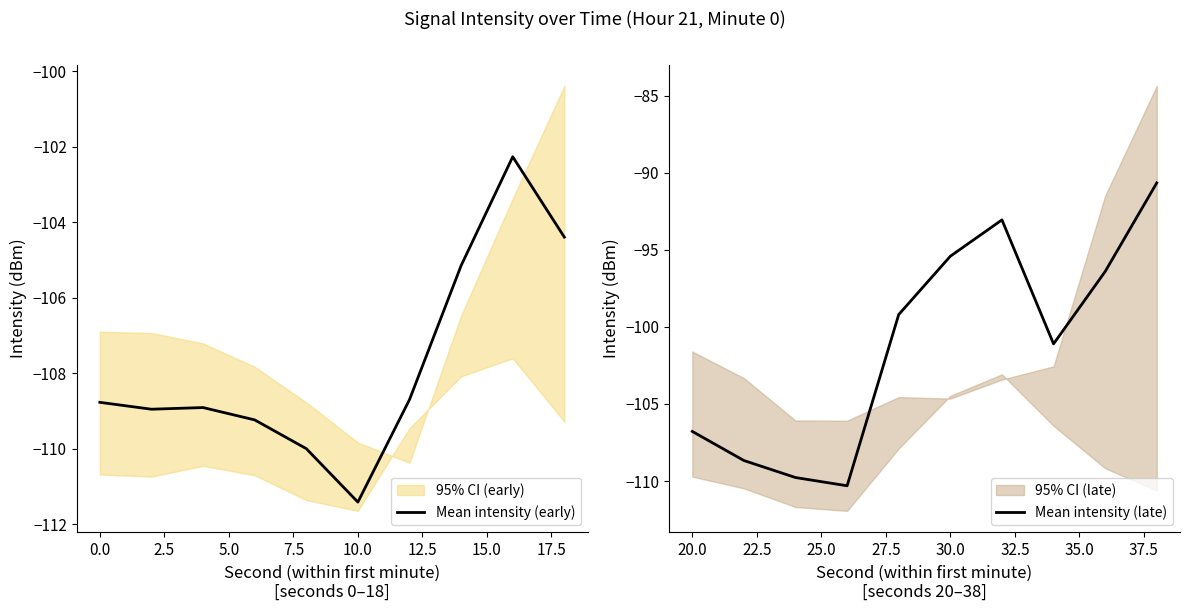

What is the minimum value for Mean intensity (late)?

-110.3